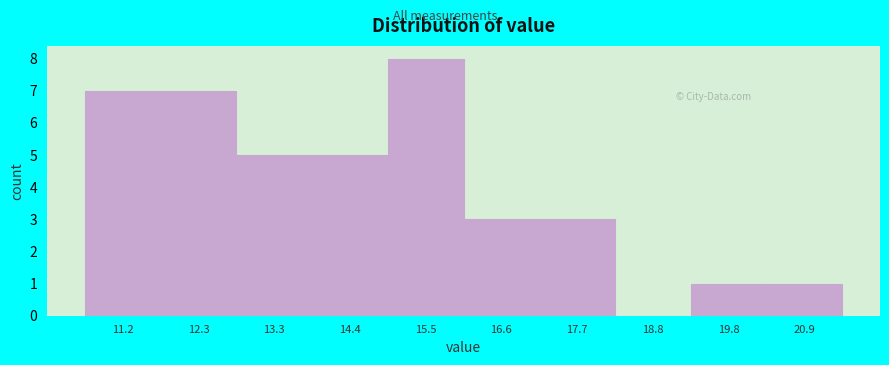

How tall is the bar that spans 11.8 to 12.8 on the x-axis? Neither the bar edges nor the heights are printed on the chart, so give them approximately, as read against the axes.

7